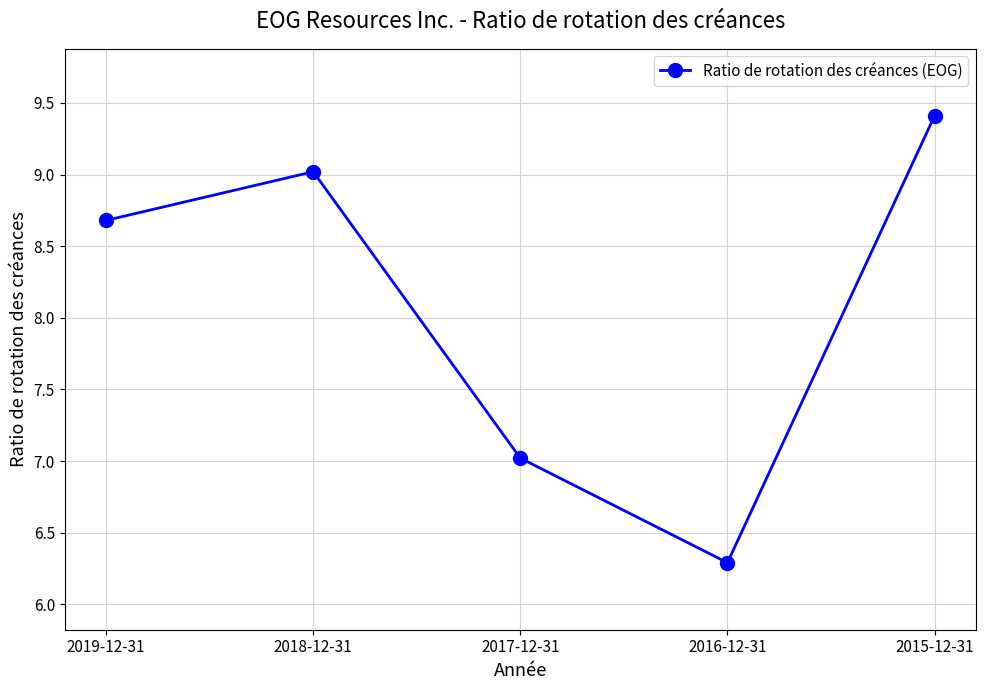

Does the chart have visible grid lines?

Yes